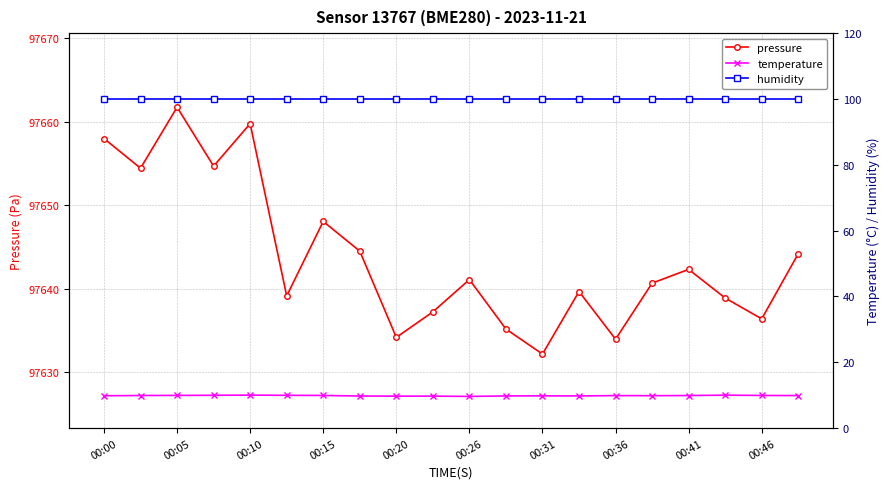

True or false: pressure has more than 0 interior local peaks.

True